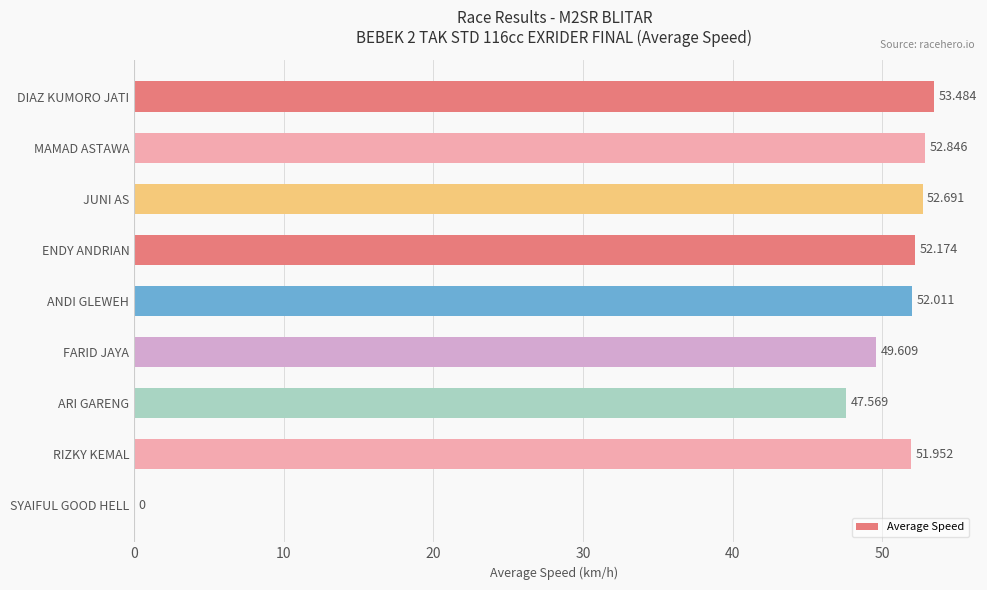

Which has a higher value, RIZKY KEMAL or ANDI GLEWEH?

ANDI GLEWEH